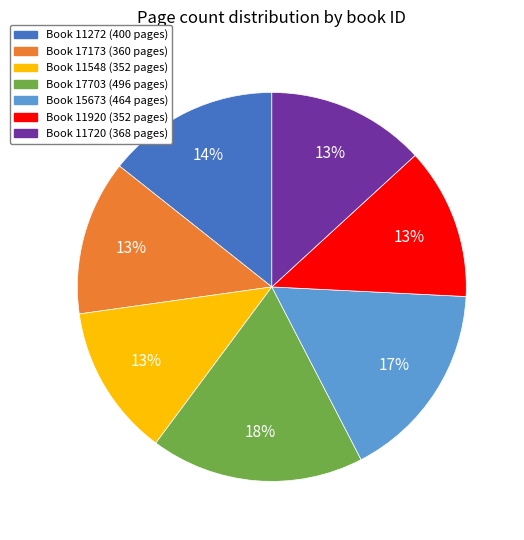

Does any single category account for the majority?

No